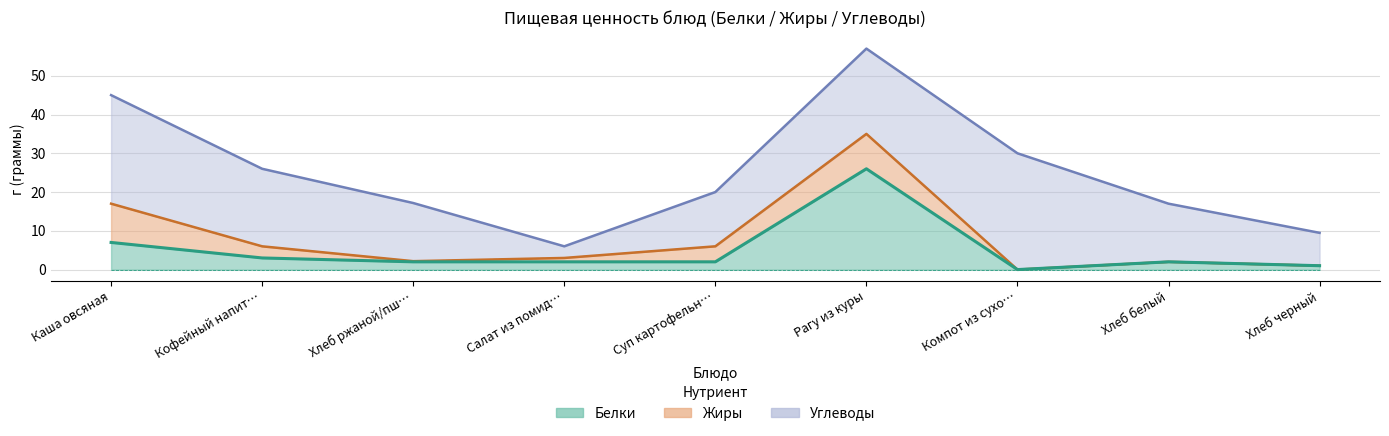

Does the chart have visible grid lines?

Yes